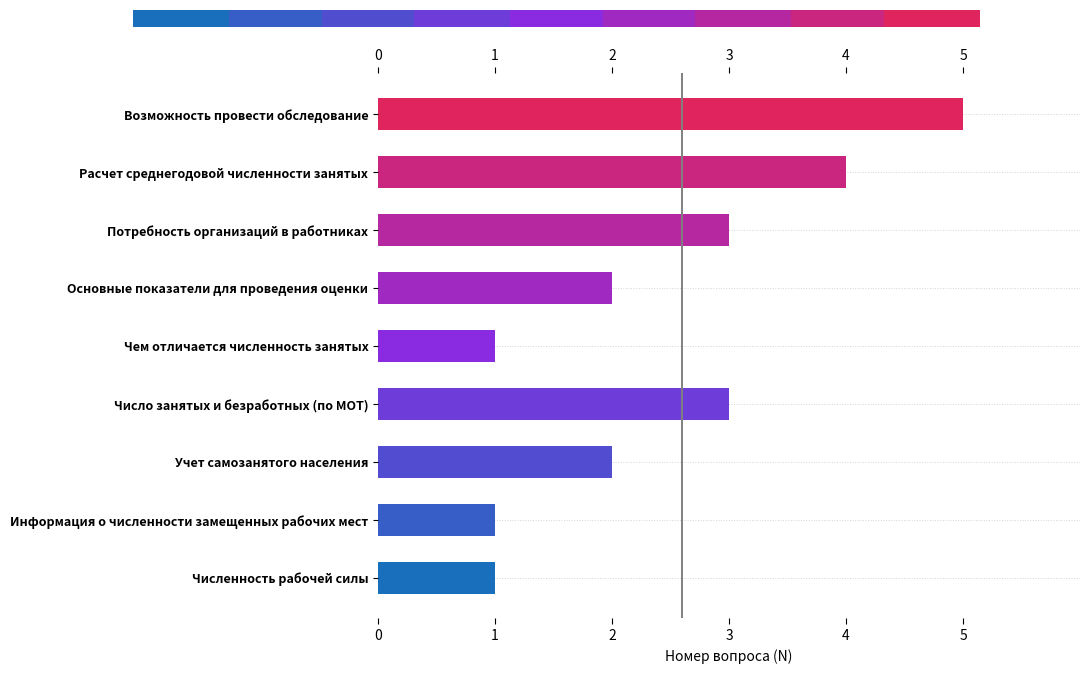

What is the sum of the values at Основные показатели для проведения оценки and Число занятых и безработных (по МОТ)?

5